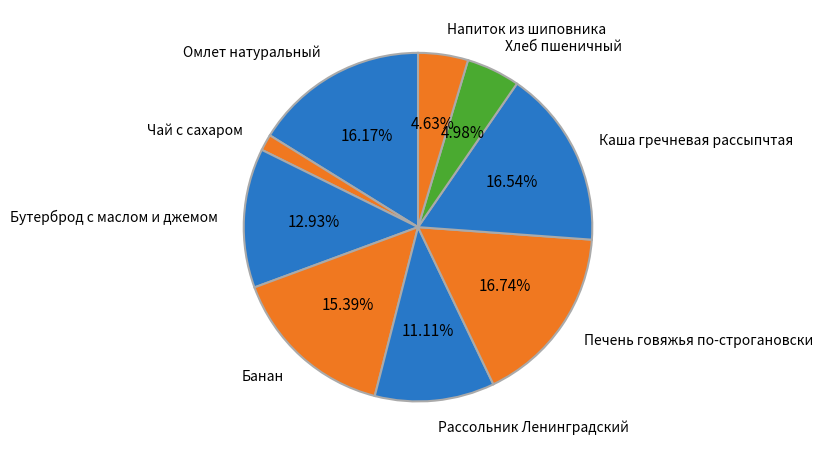

Approximately how many times larger is the value at Хлеб пшеничный compared to Омлет натуральный?

0.3